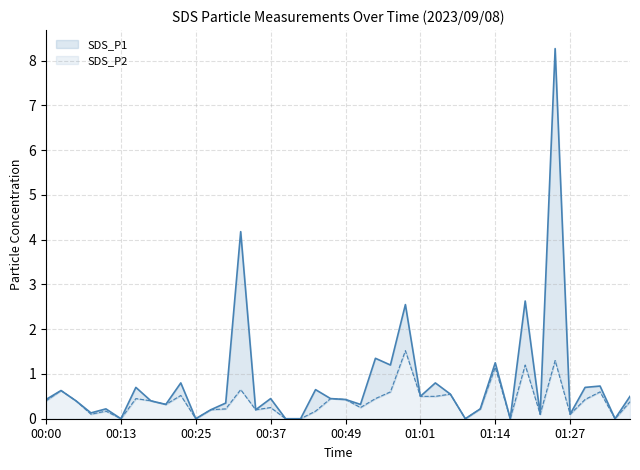

What are all the series names shown in the legend?

SDS_P1, SDS_P2